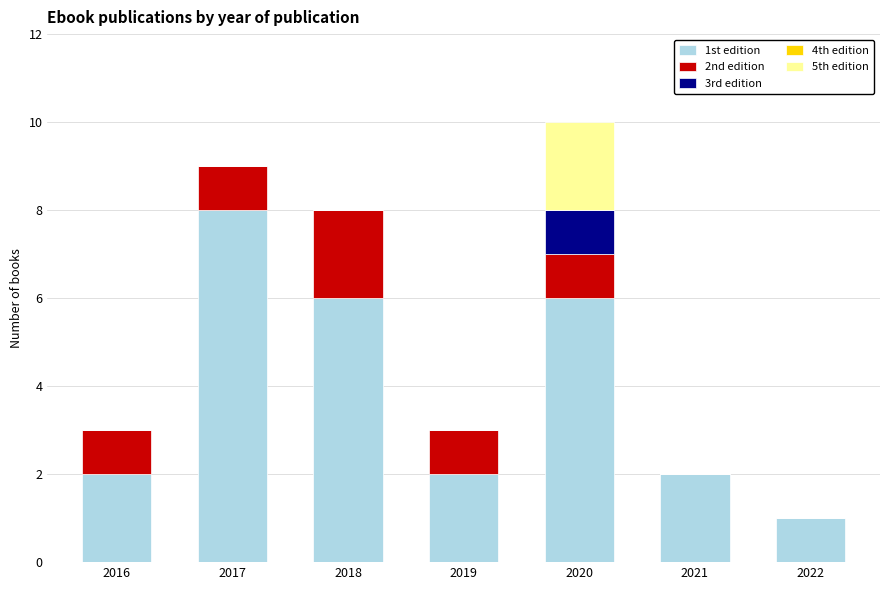

At which category is the sum across all series the highest?

2020